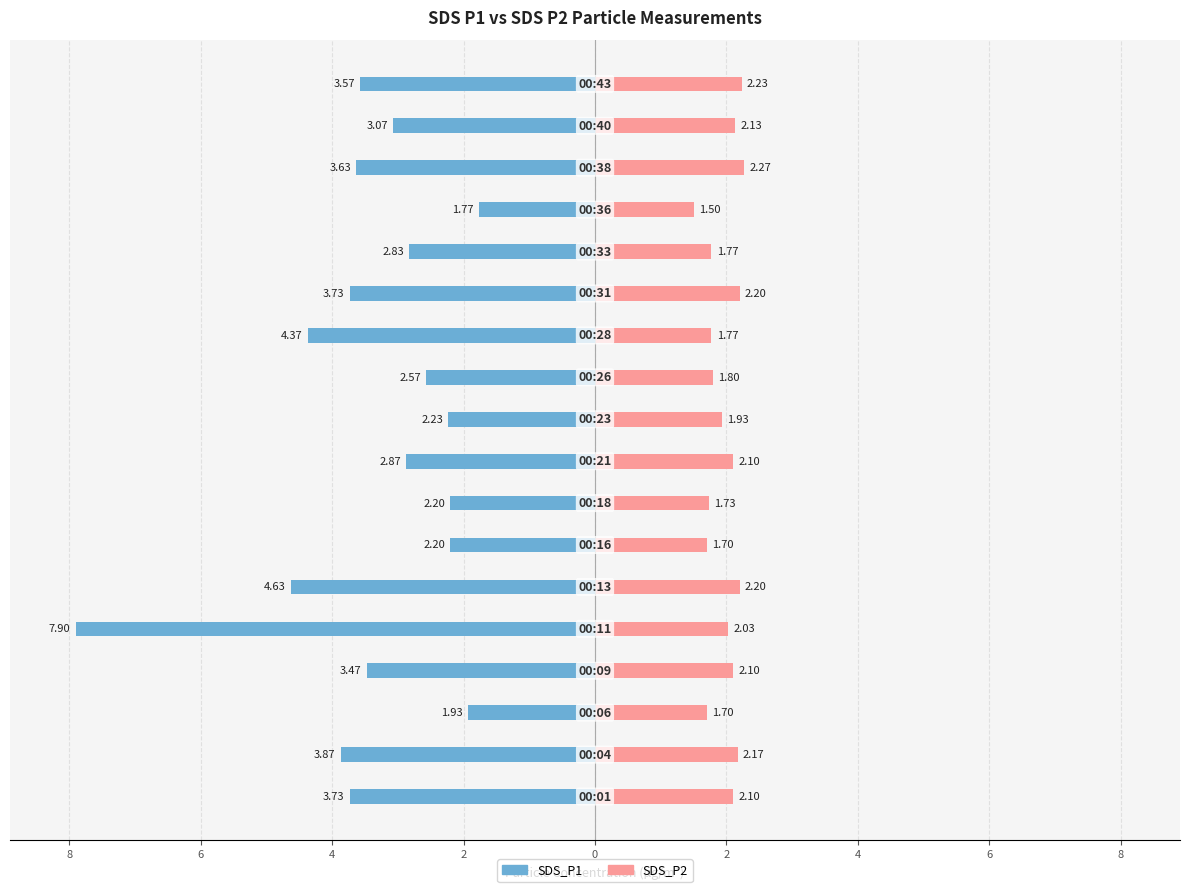

What is the difference between the maximum and minimum values in the SDS_P1 series?

6.1